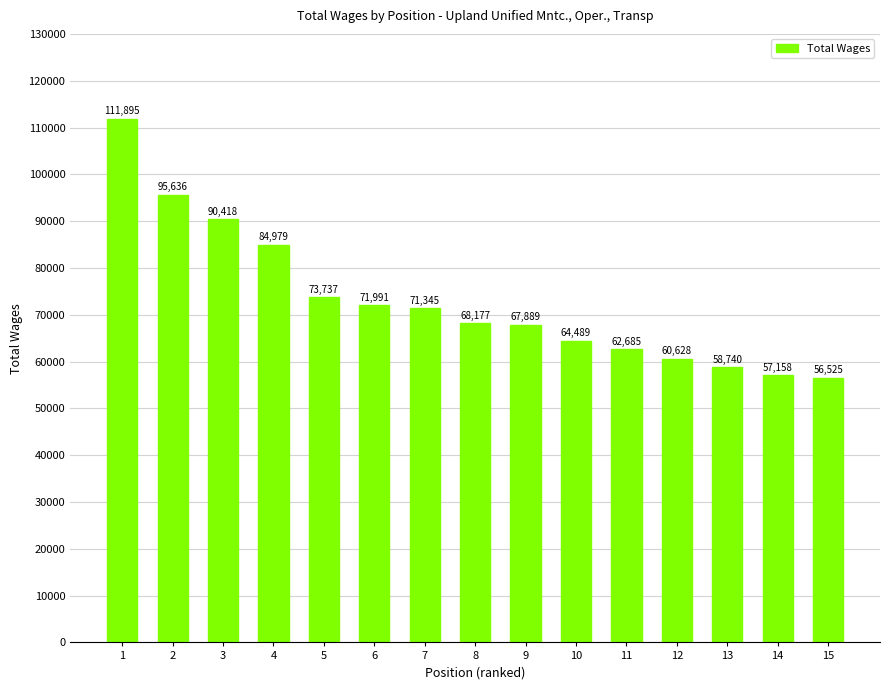

How many data points are less than 68177?

7